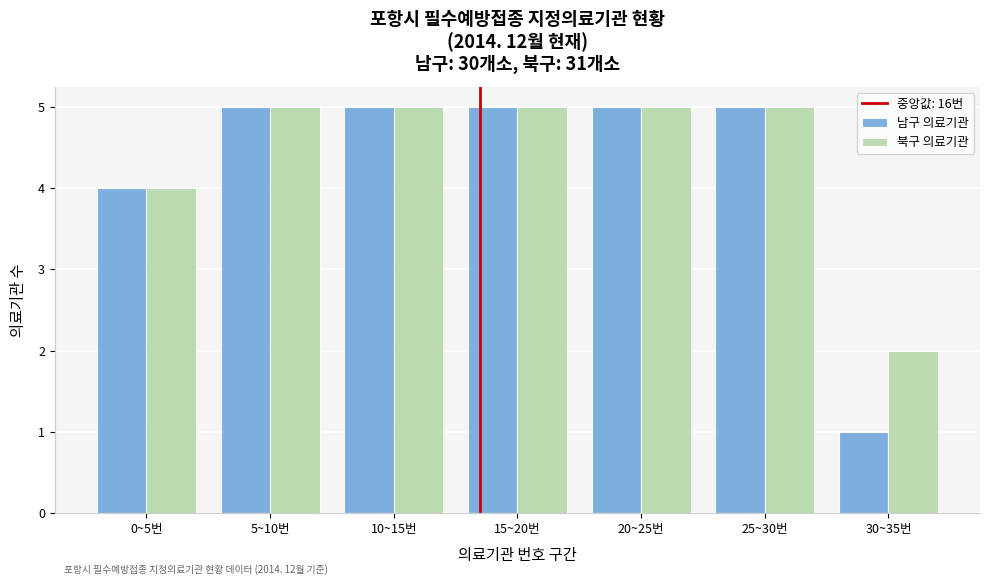

Reading right to left, list all the values displayed in this chart.

남구 의료기관: 1	5	5	5	5	5	4
북구 의료기관: 2	5	5	5	5	5	4